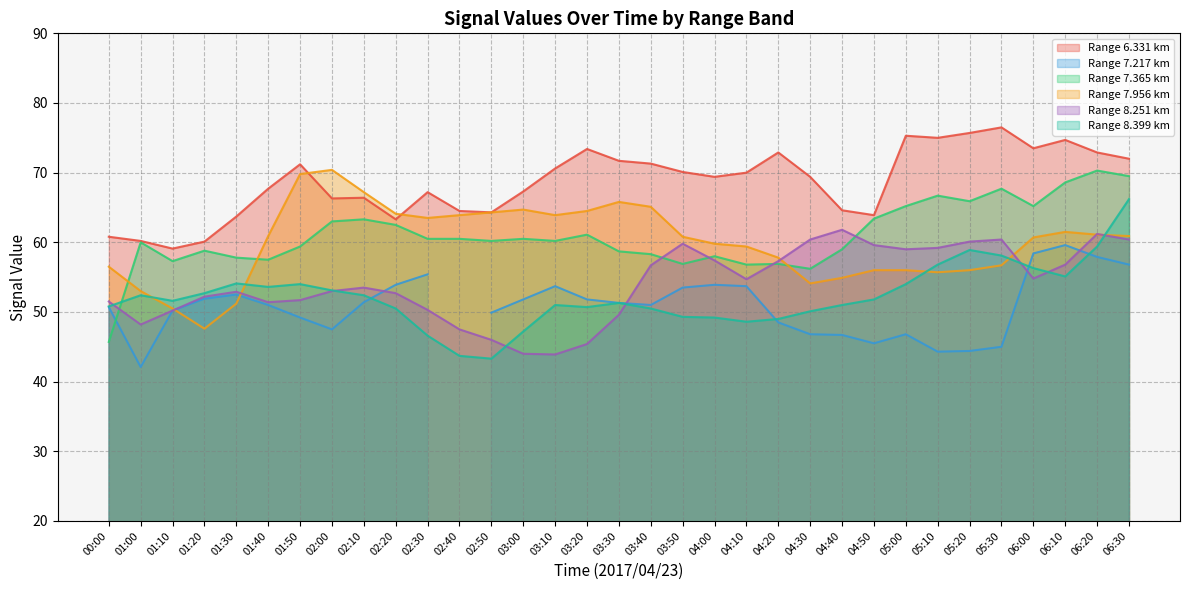

The value of Range 8.251 km at 02:00 is 53.0. True or false?

True